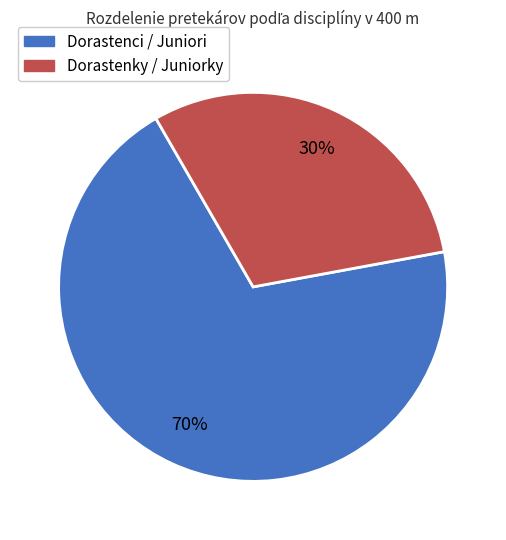

Is it true that Dorastenci / Juniori is 55% of the pie?

False